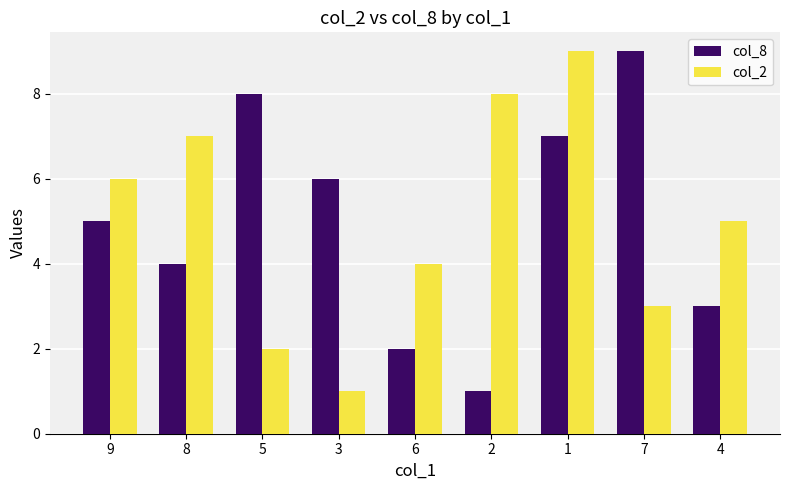

Rank the categories by col_2 value from lowest to highest.

3, 5, 7, 6, 4, 9, 8, 2, 1